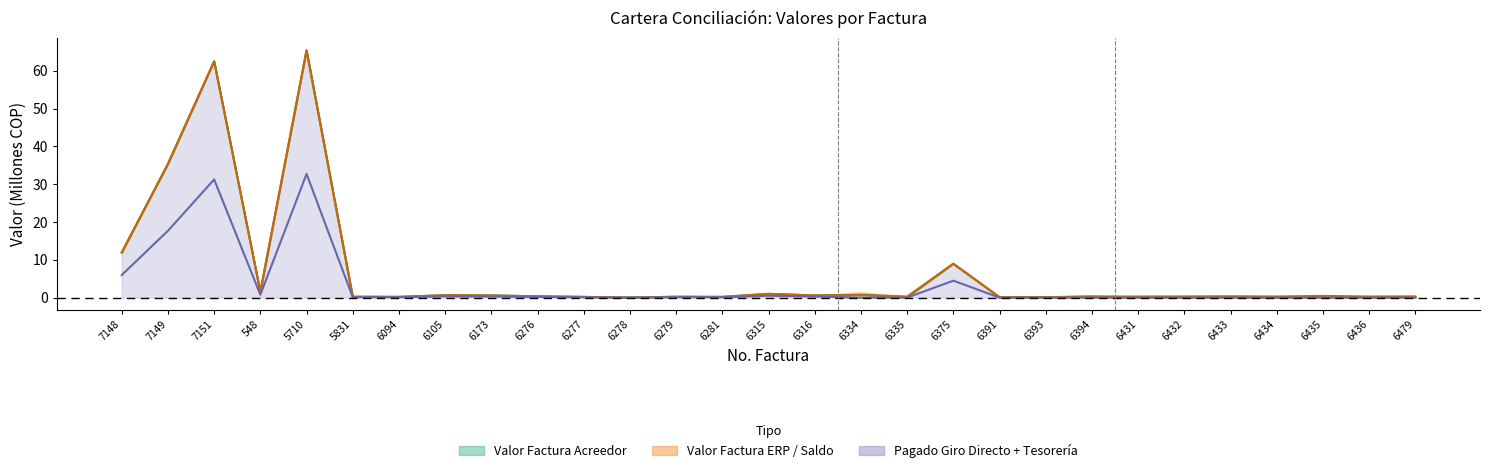

True or false: Valor Pagado EPS has more than 0 interior local peaks.

True